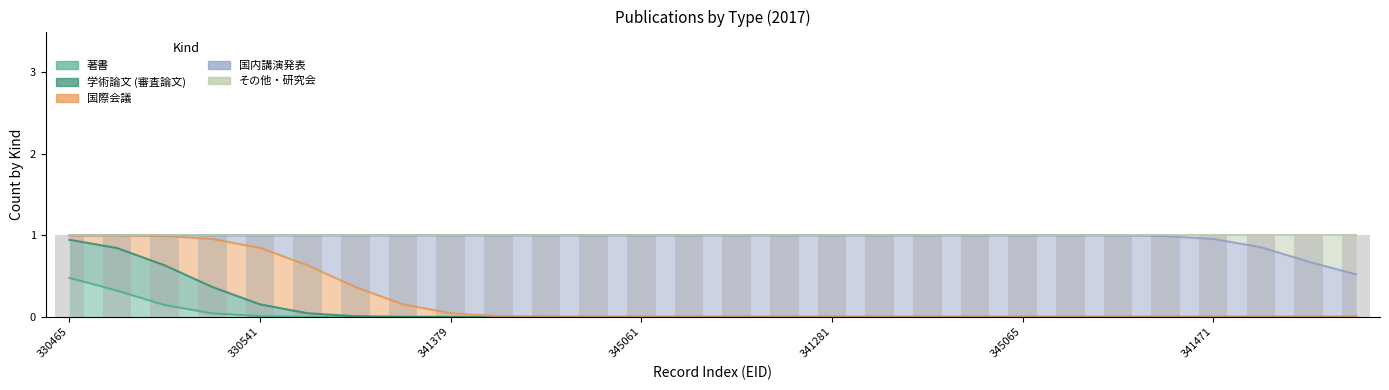

Rank the categories by その他・研究会 value from highest to lowest.

342901, 330465, 337836, 354692, 330373, 330541, 342545, 324660, 324661, 341379, 341386, 341388, 341395, 345061, 341280, 341413, 341419, 341281, 345067, 345066, 388048, 345065, 341430, 341447, 341453, 341471, 341489, 341286